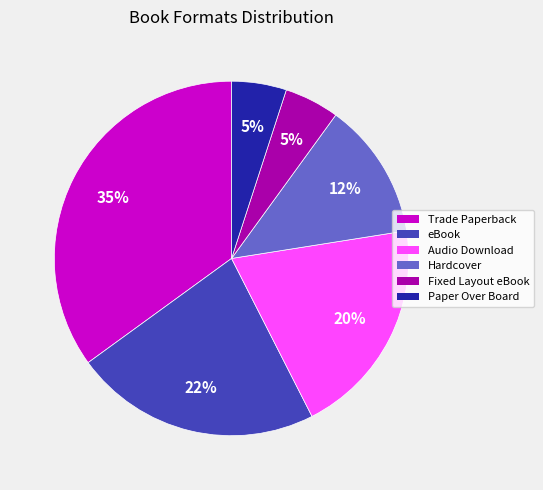

To the nearest percent, what portion does Trade Paperback represent?

35%